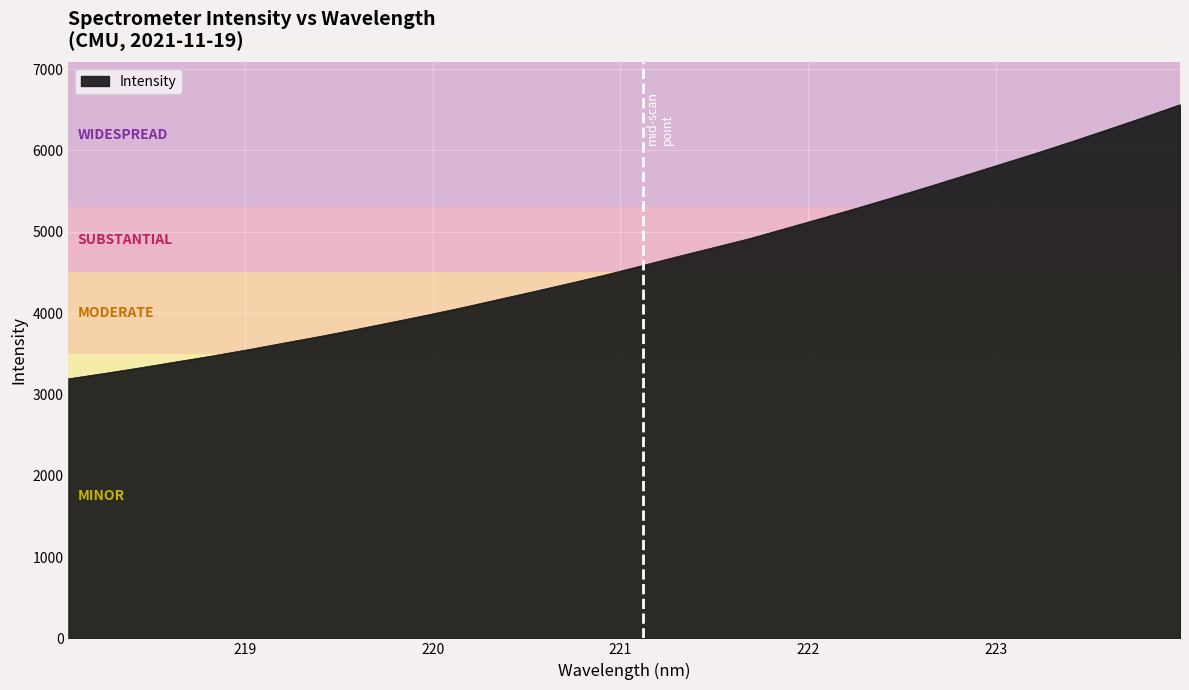

What is the minimum value shown in the chart?

3191.7